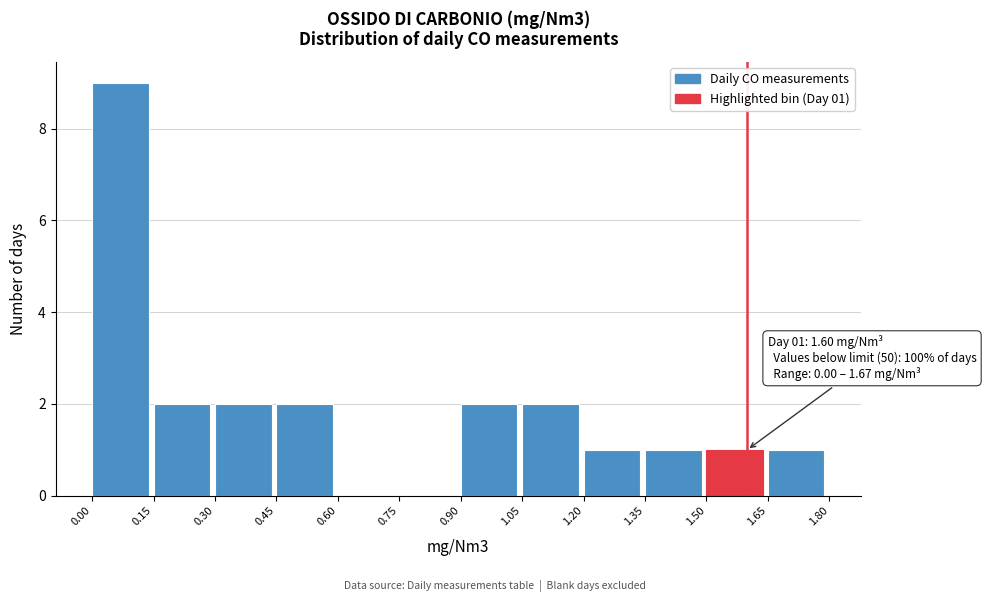

Over which range of the x-axis is the bar tallest?

0.00 to 0.15